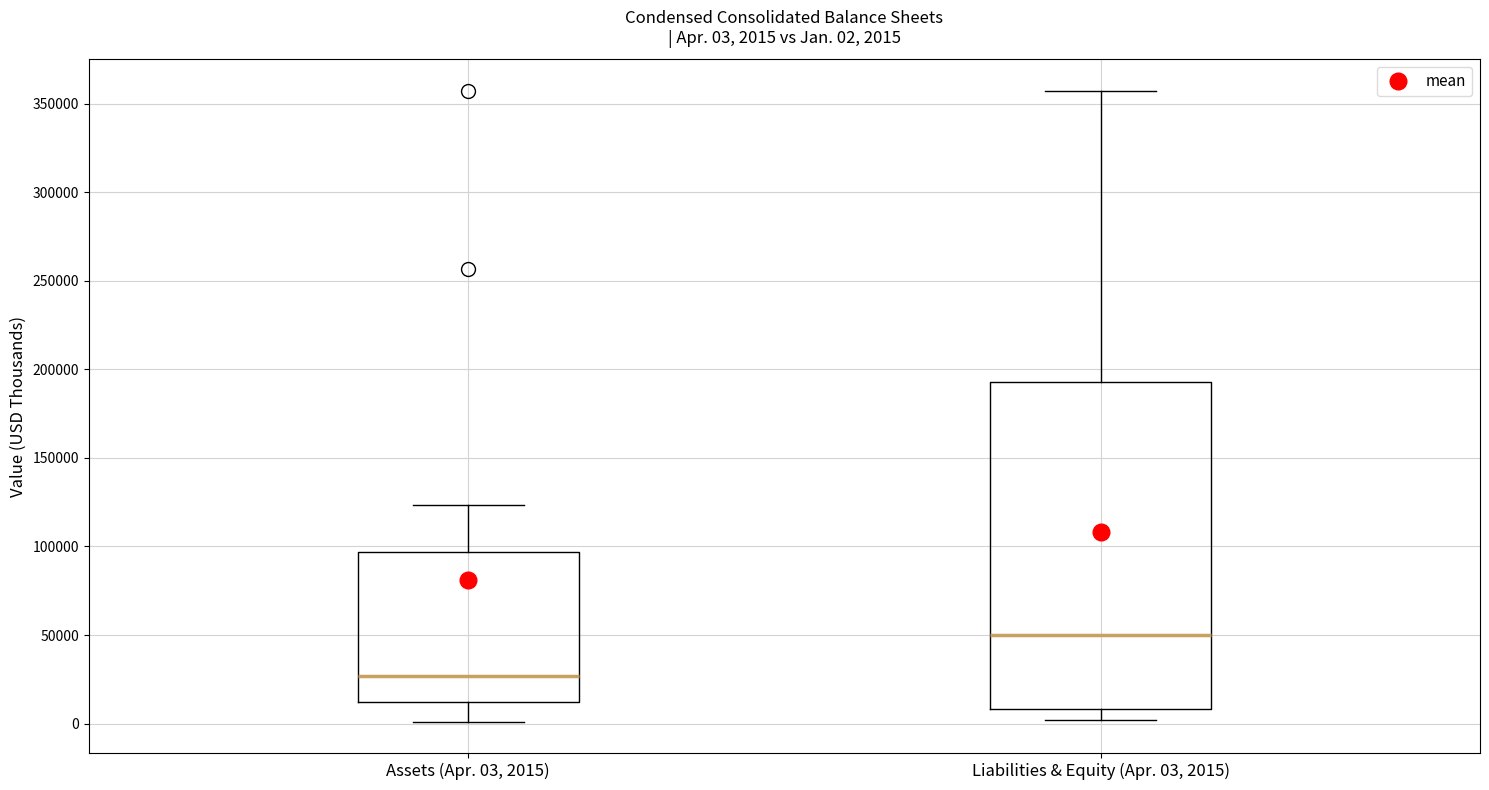

Which box is the tallest, from its lower edge to its upper edge?

Liabilities & Equity (Apr. 03, 2015)